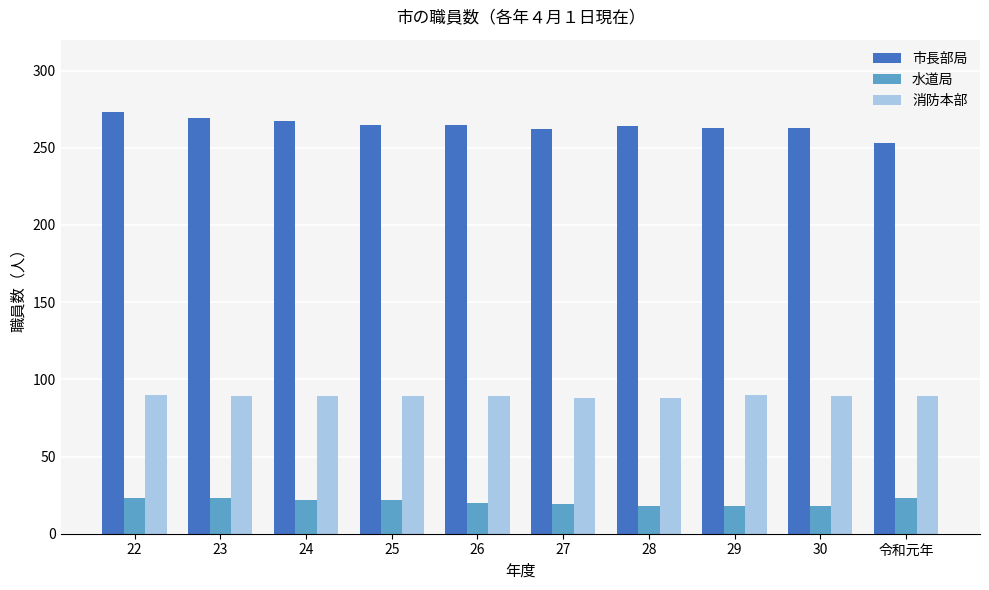

True or false: 市長部局 has a value of 434 at 25.

False